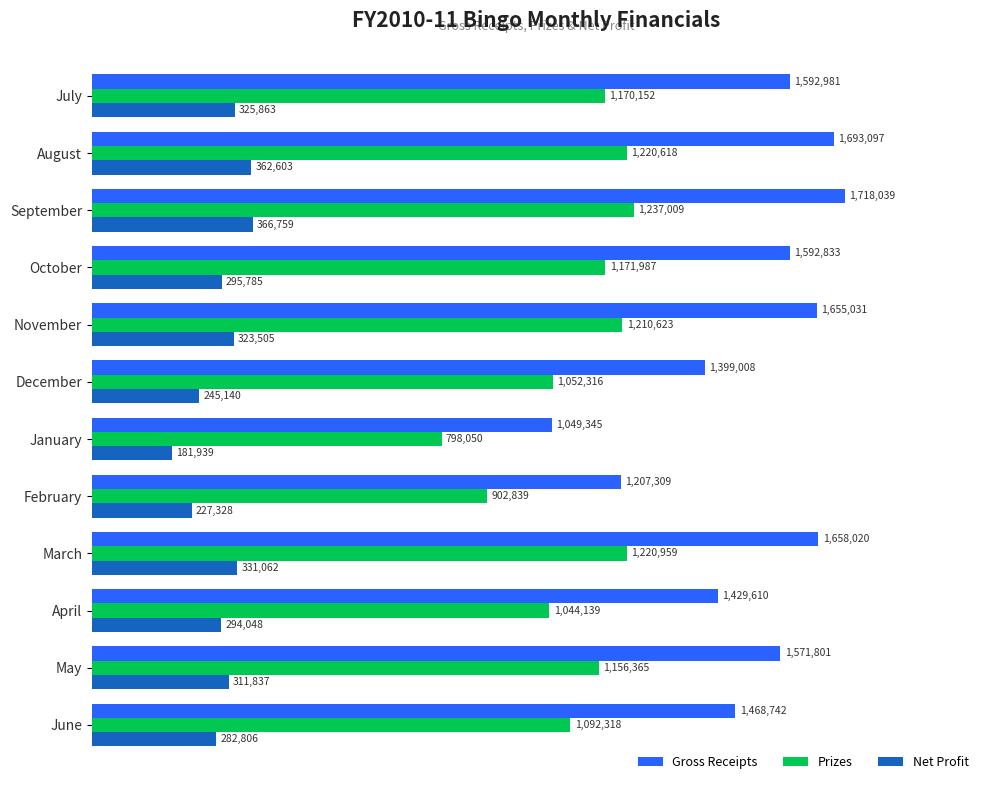

Which series has the largest range (max minus min)?

Gross Receipts